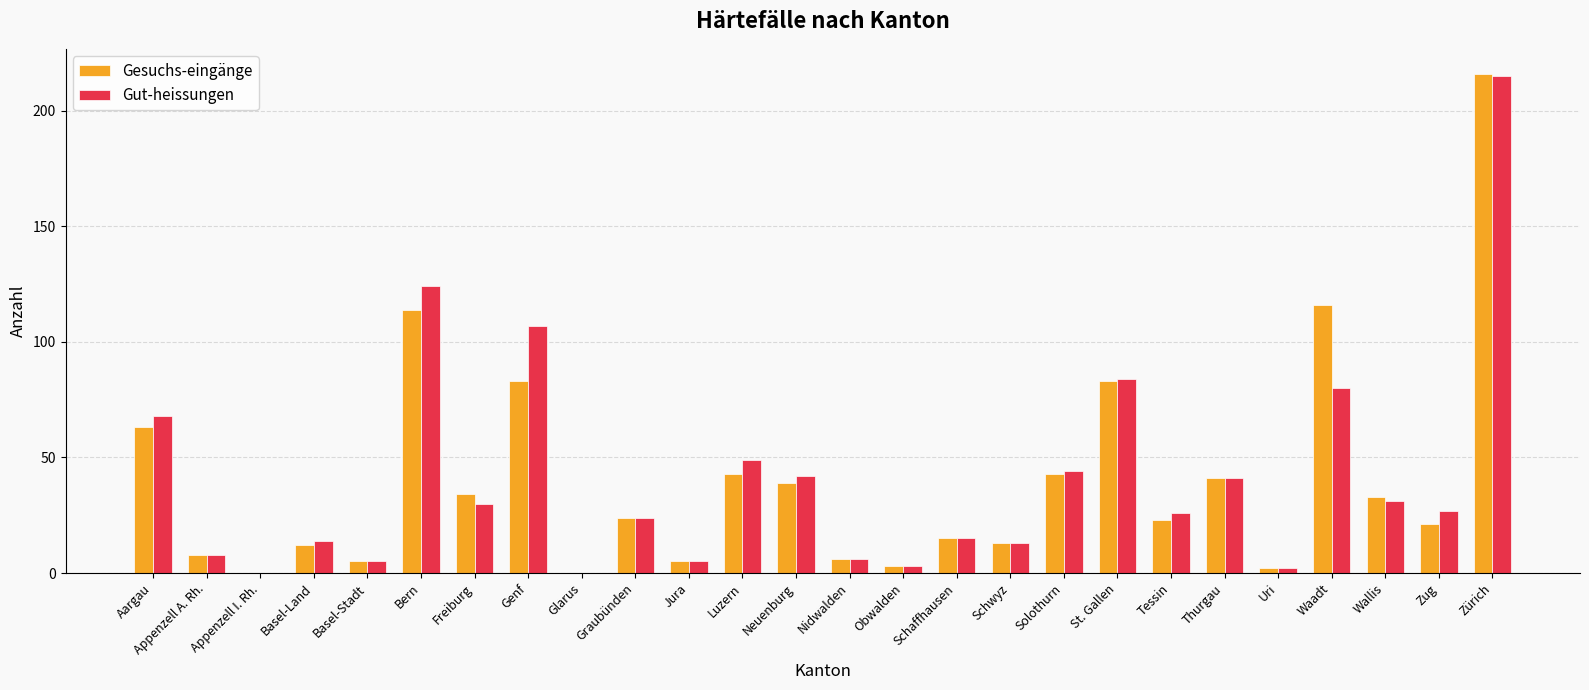

At which label does Gesuchs-eingänge reach its peak?

Zürich